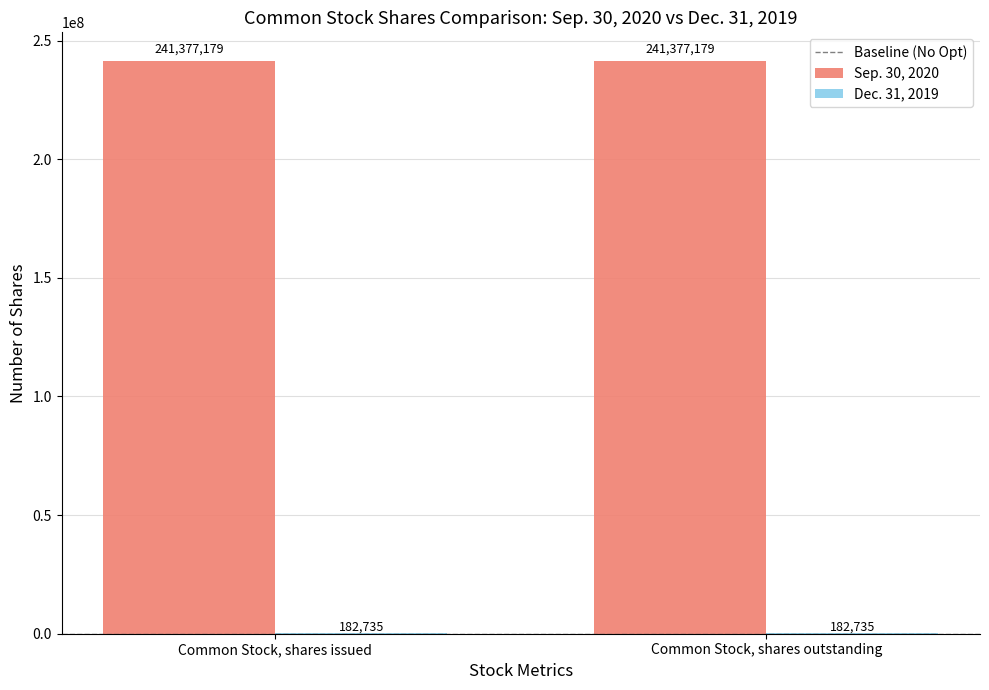

What is the approximate value of Sep. 30, 2020 at Common Stock, shares issued?

241377179